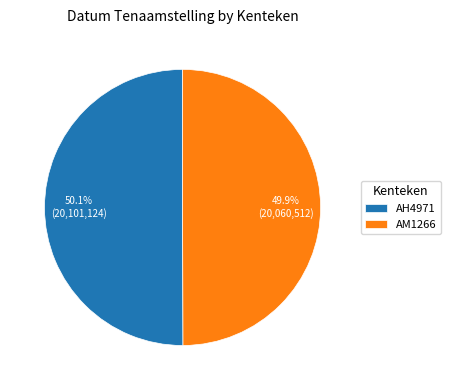

To the nearest percent, what is the average slice percentage?

50%